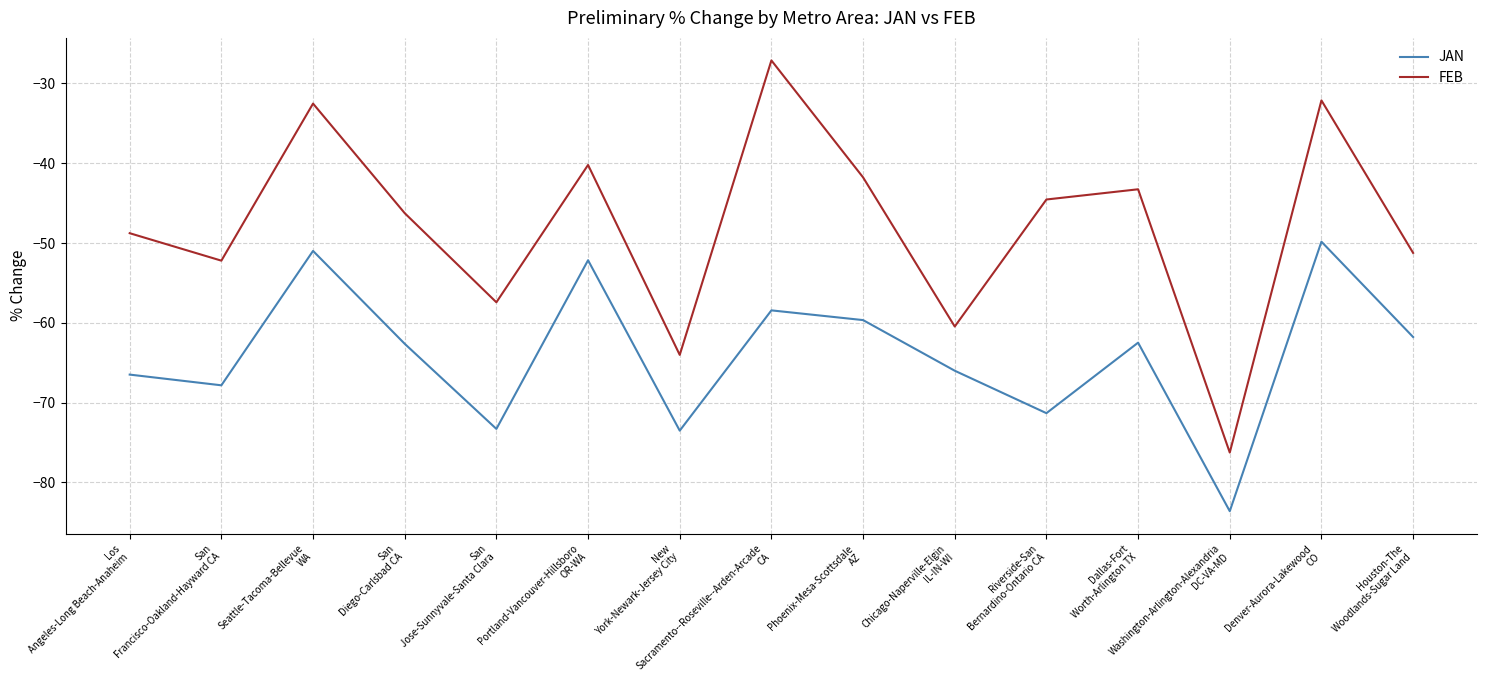

Count the number of categories in the chart.

15